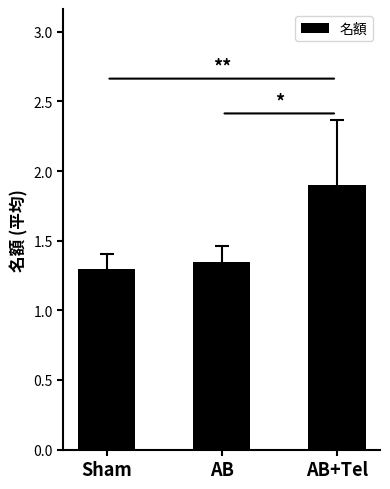

Which category has the highest value across all series?

AB+Tel